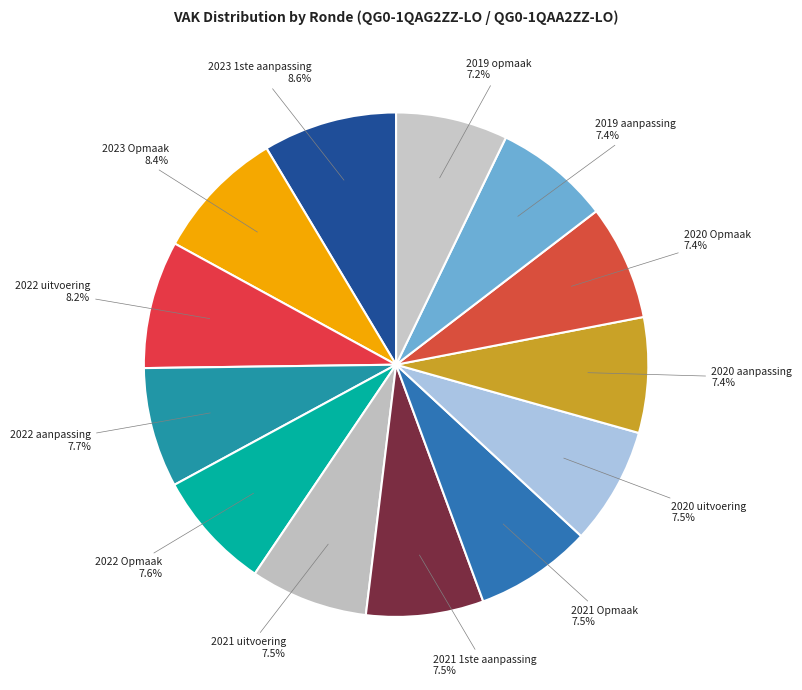

Between 2020 uitvoering and 2023 Opmaak, which is larger?

2023 Opmaak